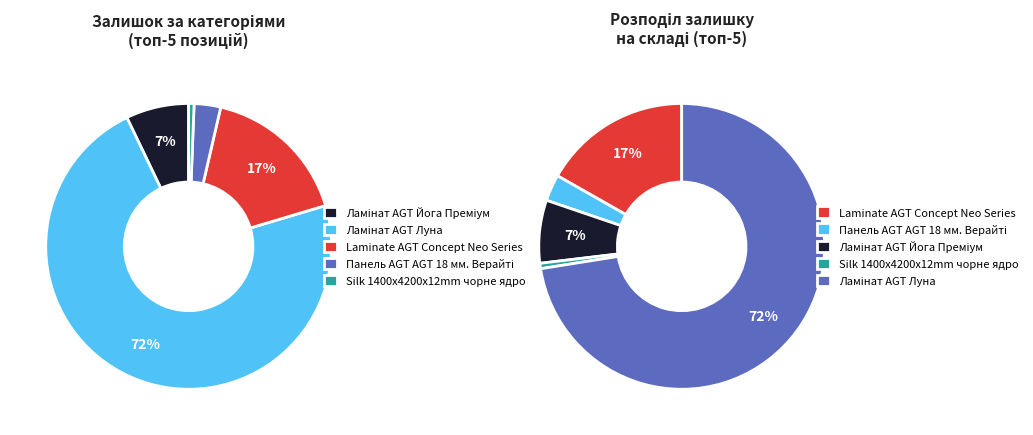

Does any single category account for the majority?

Yes